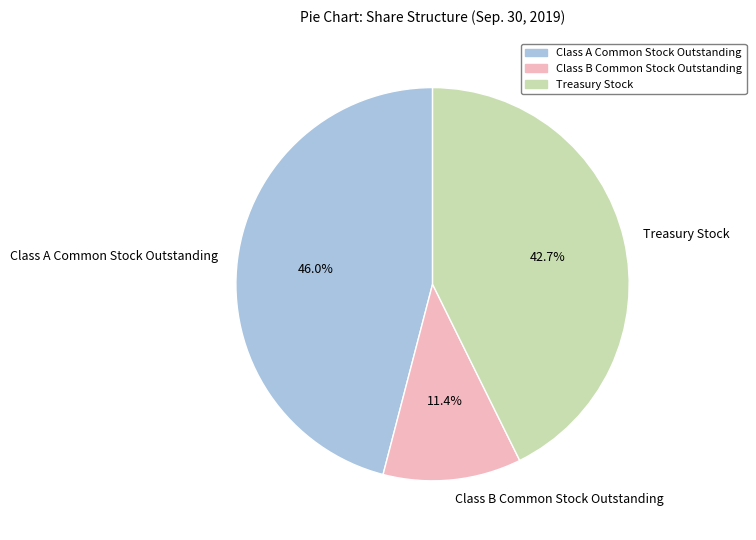

True or false: Treasury Stock accounts for 37% of the total.

False